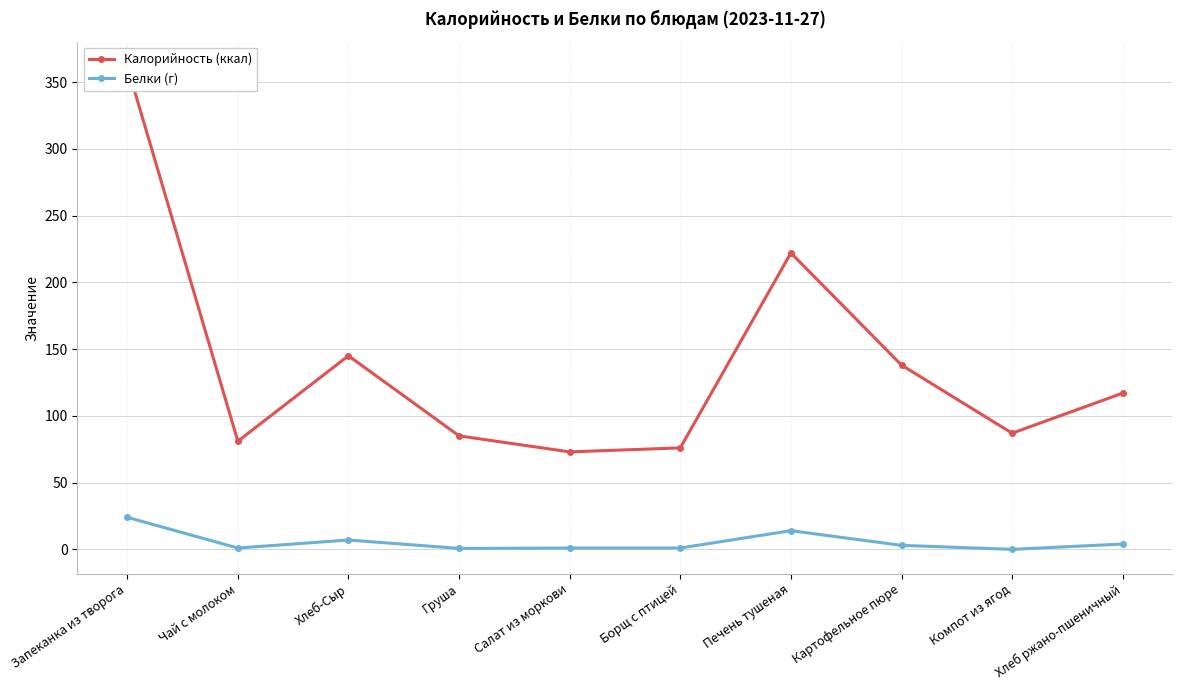

How many series are shown in this chart?

2